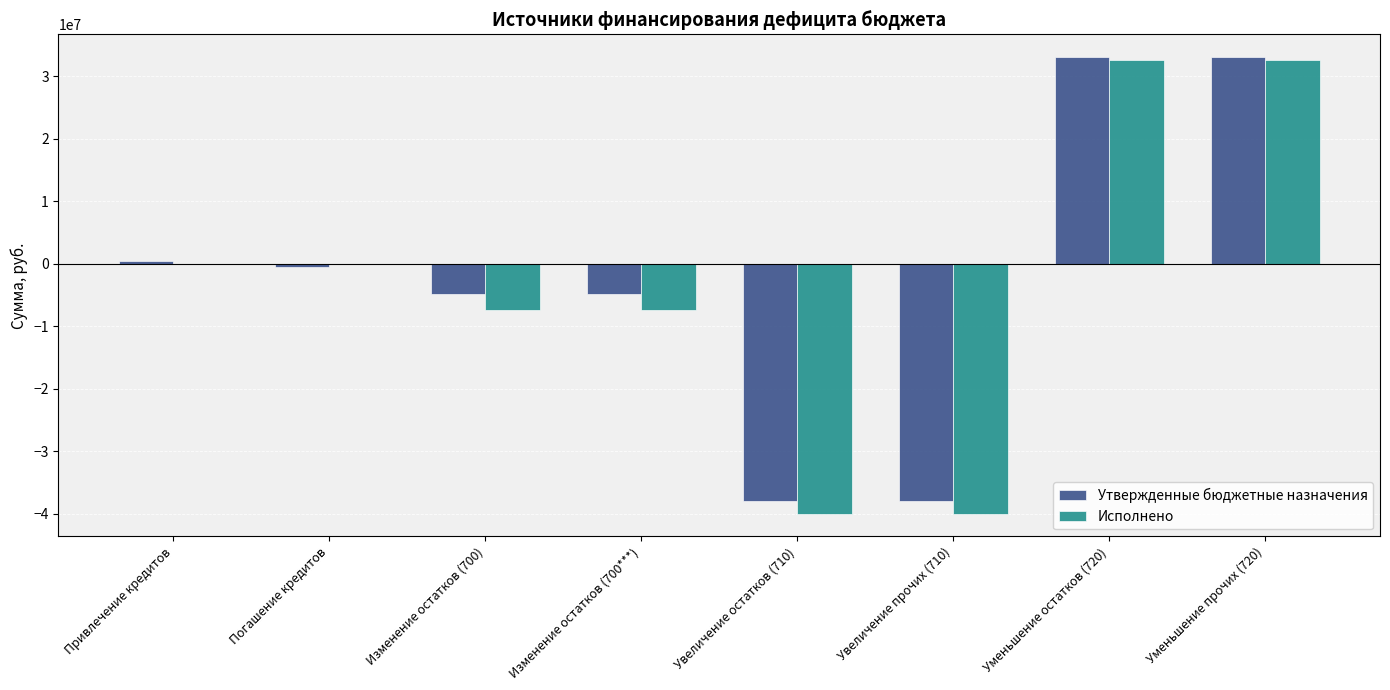

The Исполнено series shows 44122148.0 at Привлечение кредитов. True or false?

False